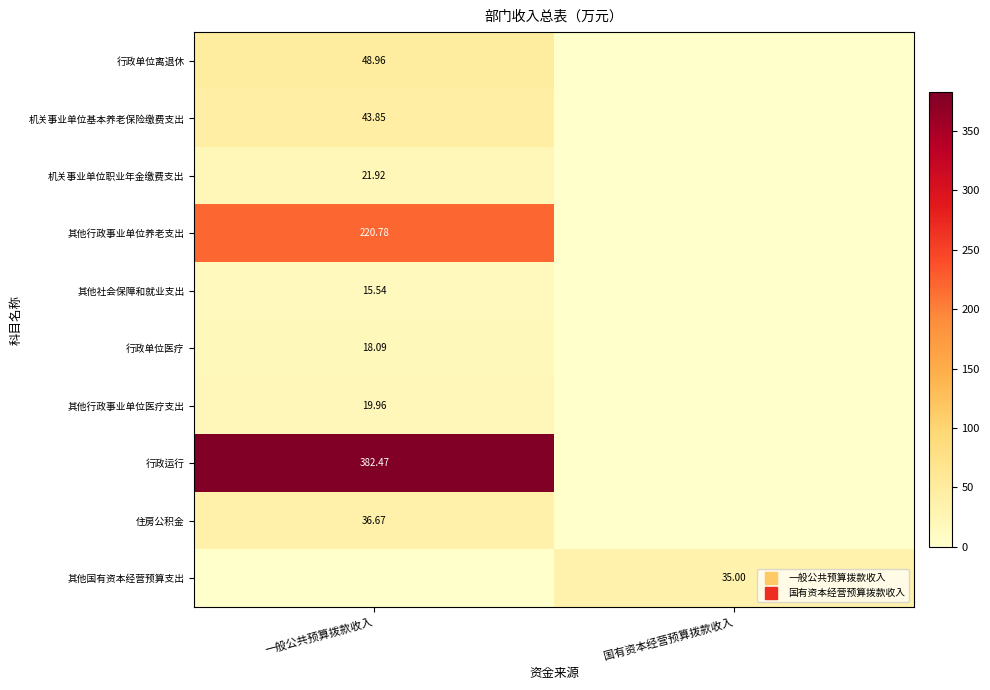

At which label does 机关事业单位职业年金缴费支出 reach its minimum?

国有资本经营预算拨款收入